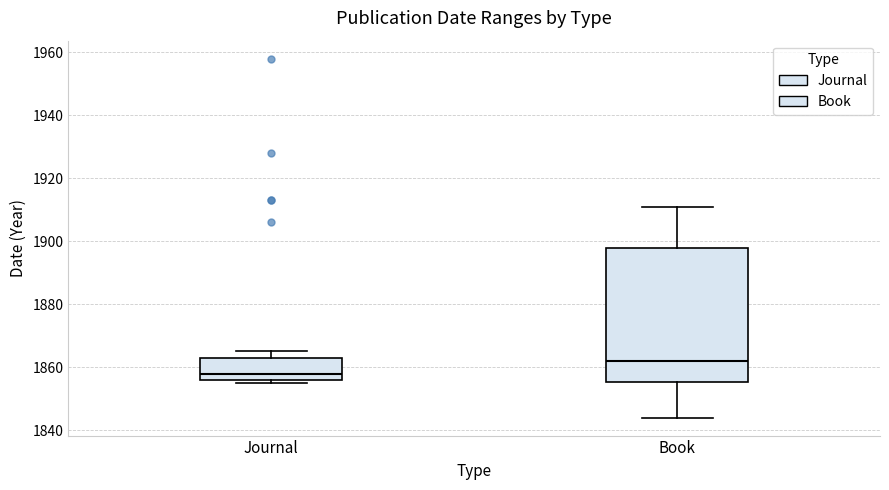

Reading left to right, transcribe this box plot: for each box, give where its median line is, the range the box spans, and where its two whiskers end, as read against the y-axis. The values are not printed on the chart, so give them approximately, as read against the axis.

Journal: median 1858, box 1856 to 1864, whiskers 1856 (just below the box's lower edge) to 1866
Book: median 1862, box 1856 to 1898, whiskers 1844 to 1912